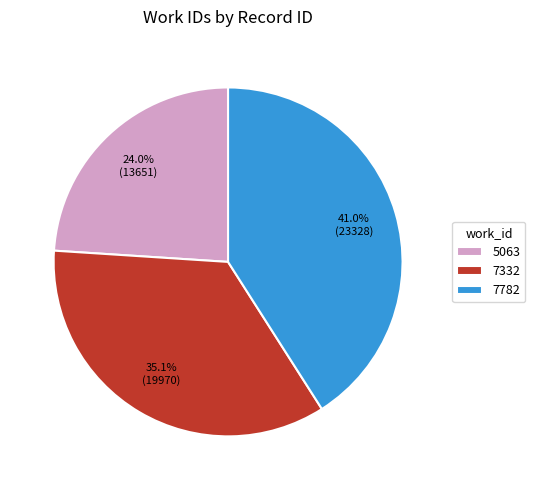

To the nearest percent, what is the difference between the 7782 and 7332 slice percentages?

6%